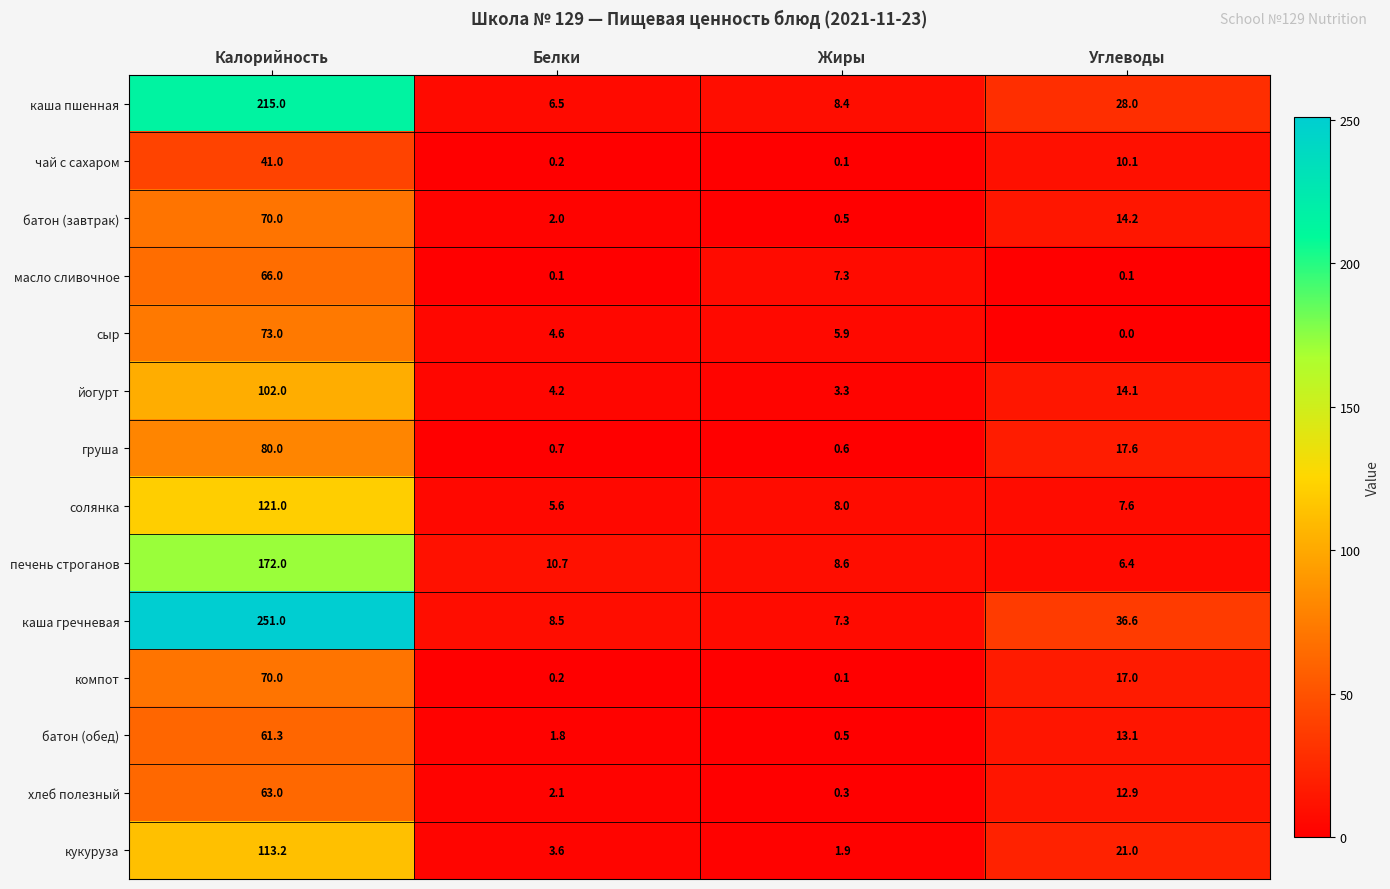

What is the total value across all series at Белки?

50.8